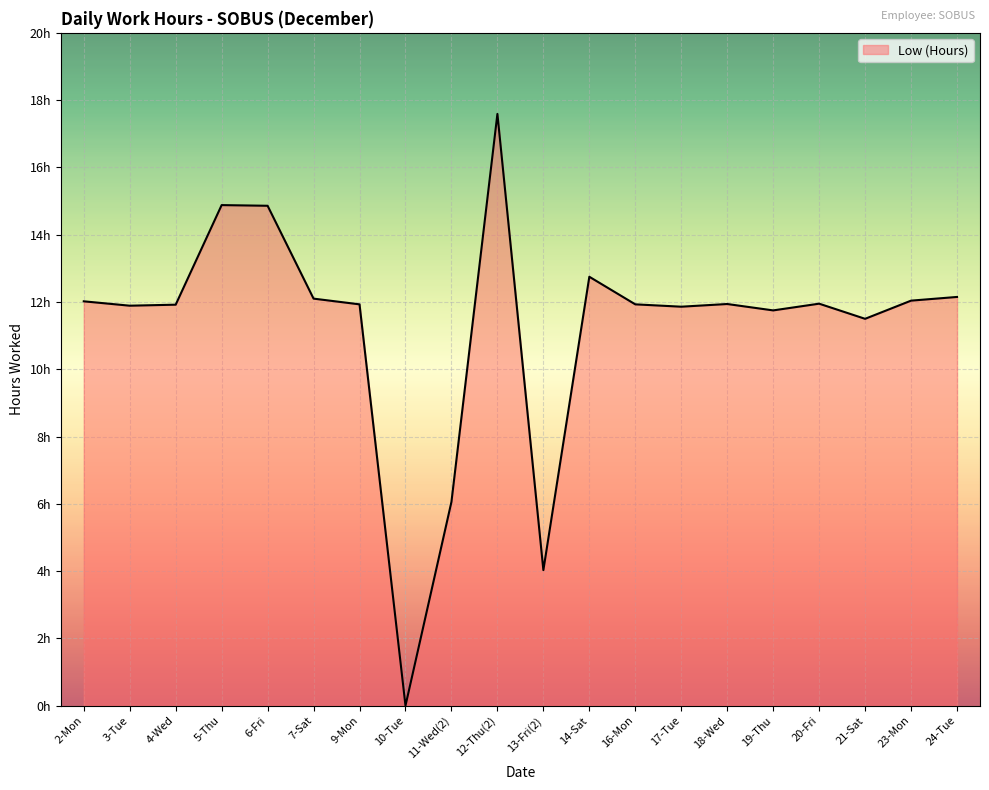

The chart shows a value of 7.6 at 23-Mon. True or false?

False